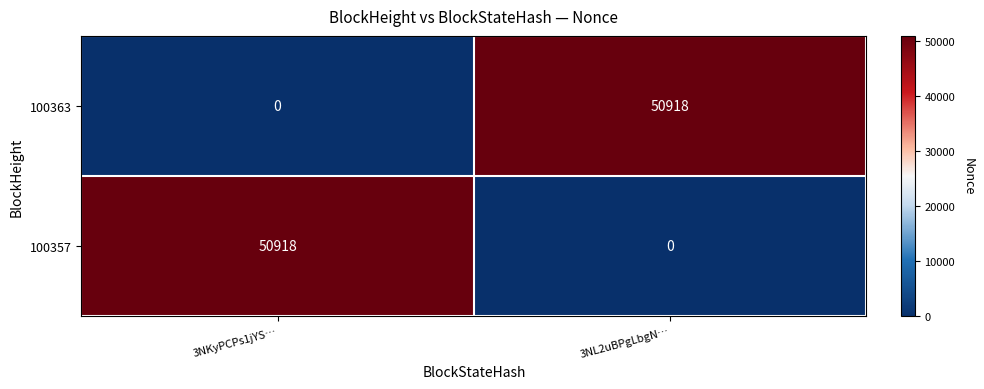

Is it true that 100357 equals 50918 at 3NKyPCPs1jYS…?

True